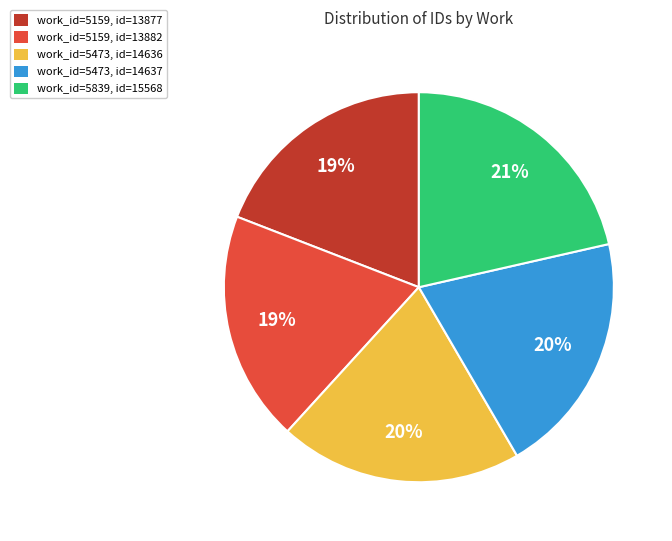

Which category has the biggest portion of the pie?

work_id=5839, id=15568